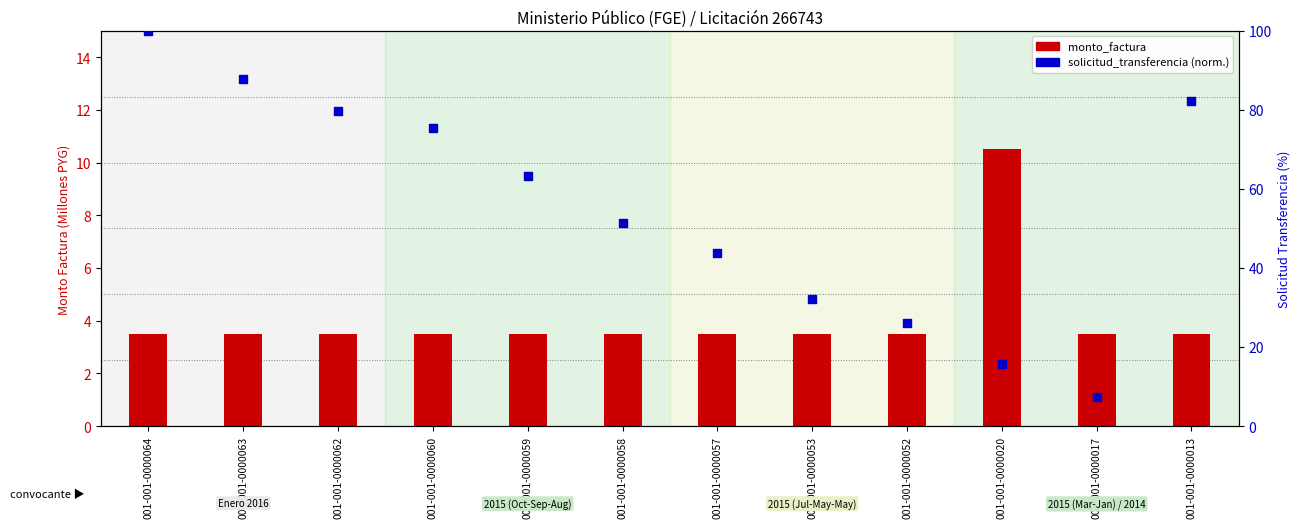

Which series has the largest total across all categories?

solicitud_transferencia (normalizado)